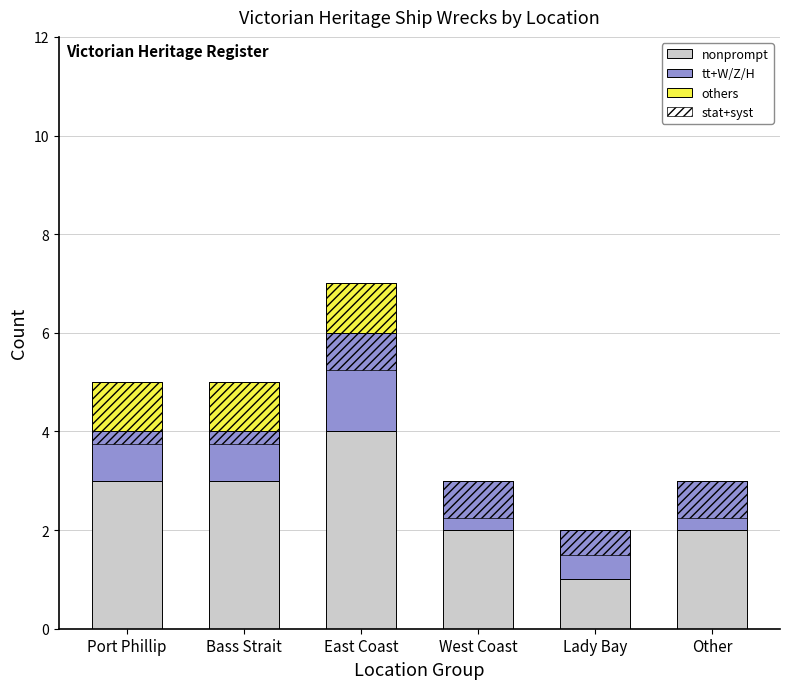

What position from the right is West Coast?

3